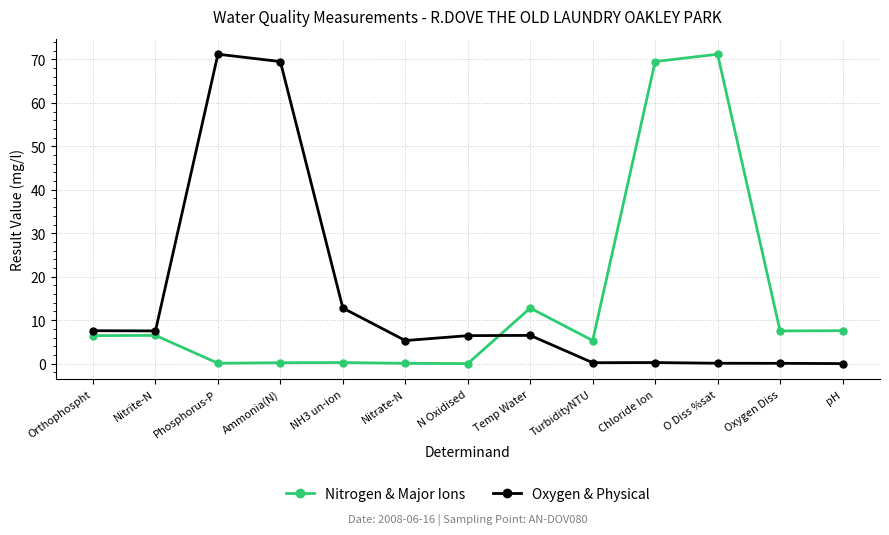

True or false: Nitrogen & Major Ions has more than 1 points higher than both neighbors.

True